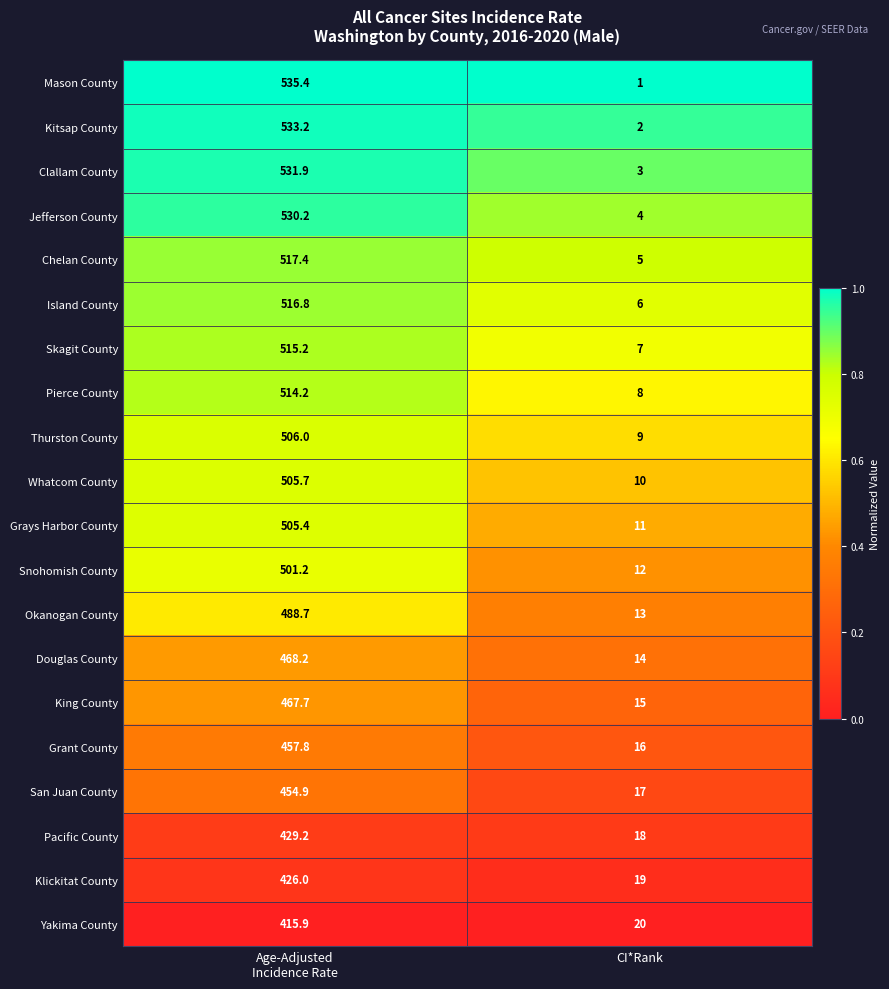

Between Age-Adjusted
Incidence Rate and CI*Rank, which series saw the biggest shift?

Mason County